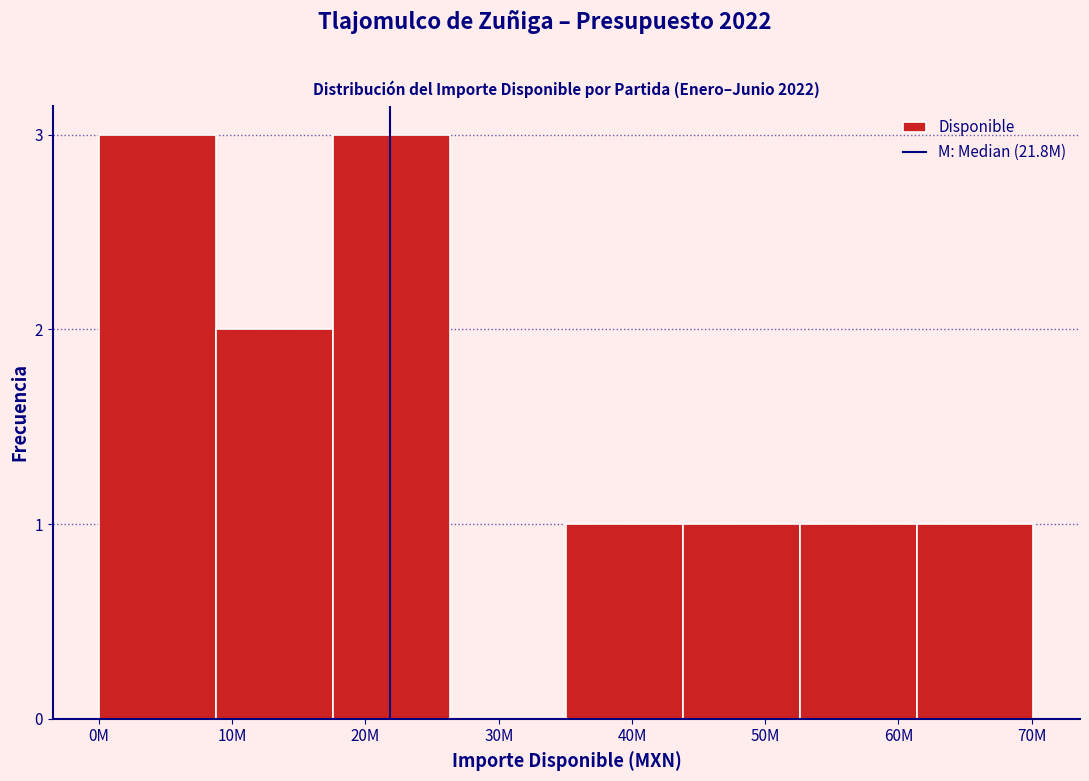

Reading left to right, extract all data points from this chart.

0M=3	10M=2	20M=3	30M=0	40M=1	50M=1	60M=1	70M=1